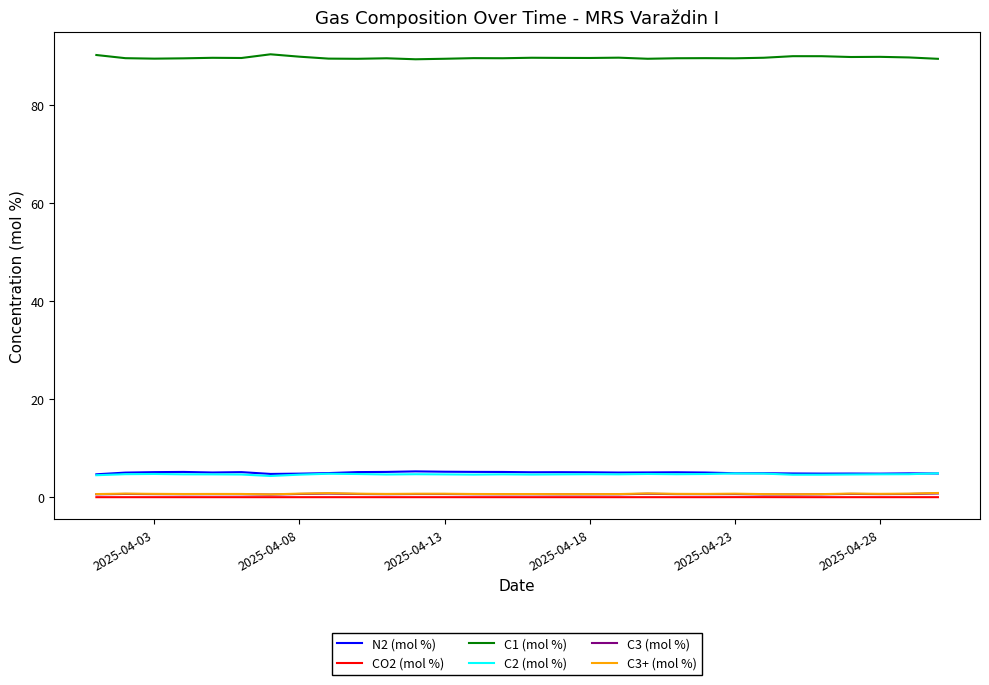

What is the lowest value of the C2 (mol %) series?

4.3